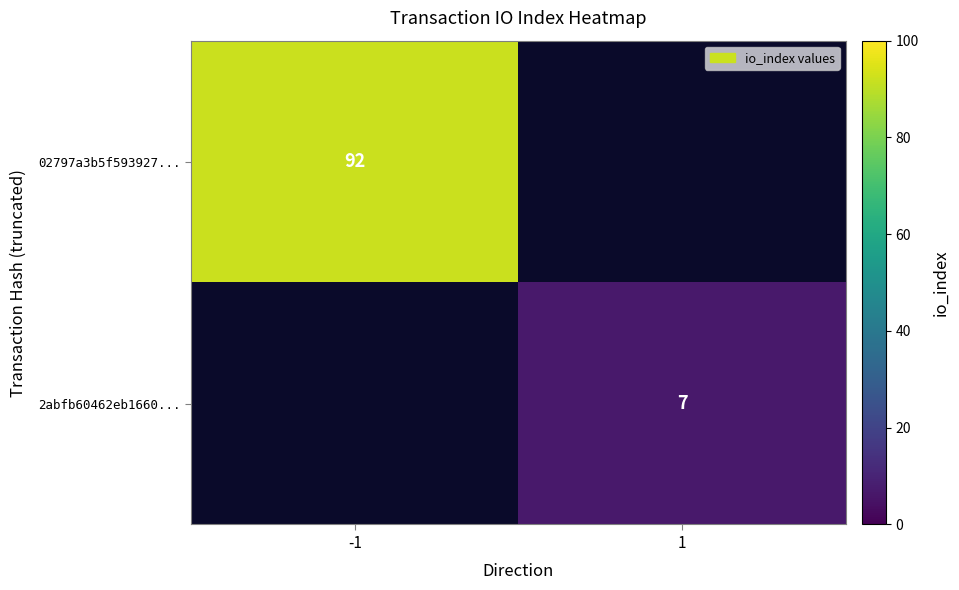

The 2abfb60462eb1660... series shows 7 at 1. True or false?

True